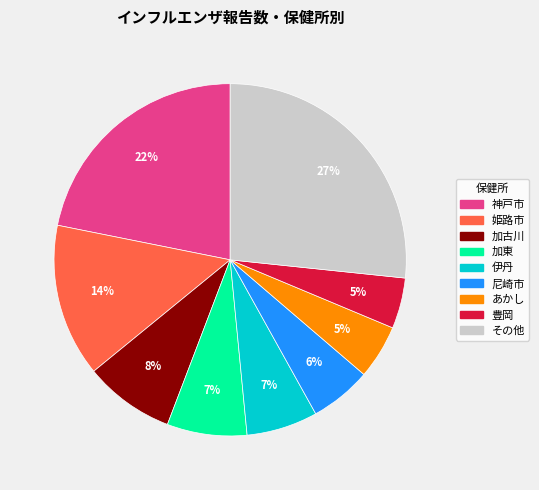

To the nearest percent, what is the average slice percentage?

11%